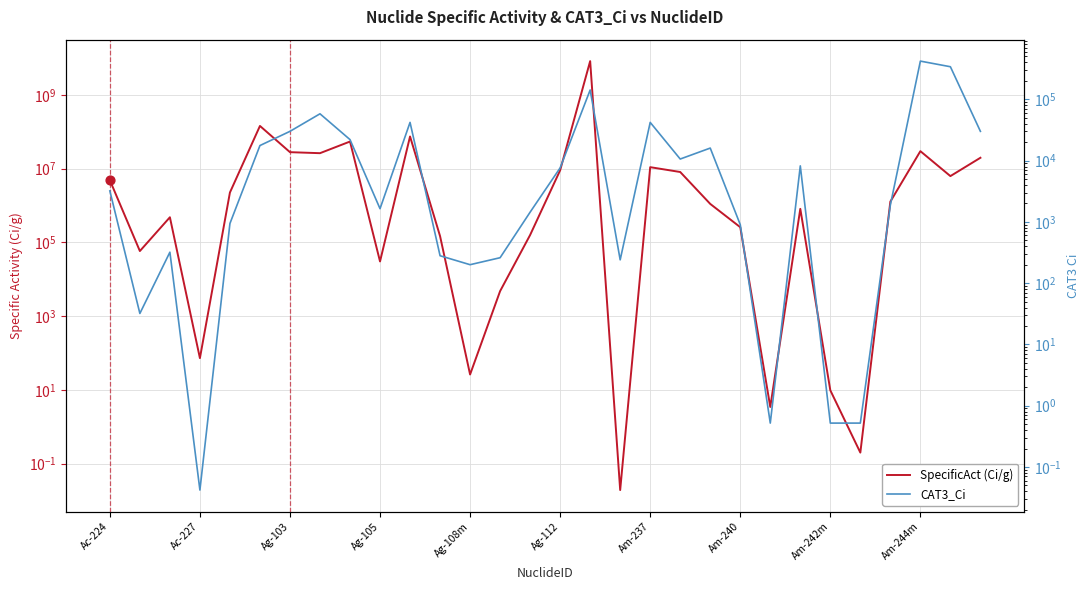

At how many categories does at least one series exceed 7251480349?

1